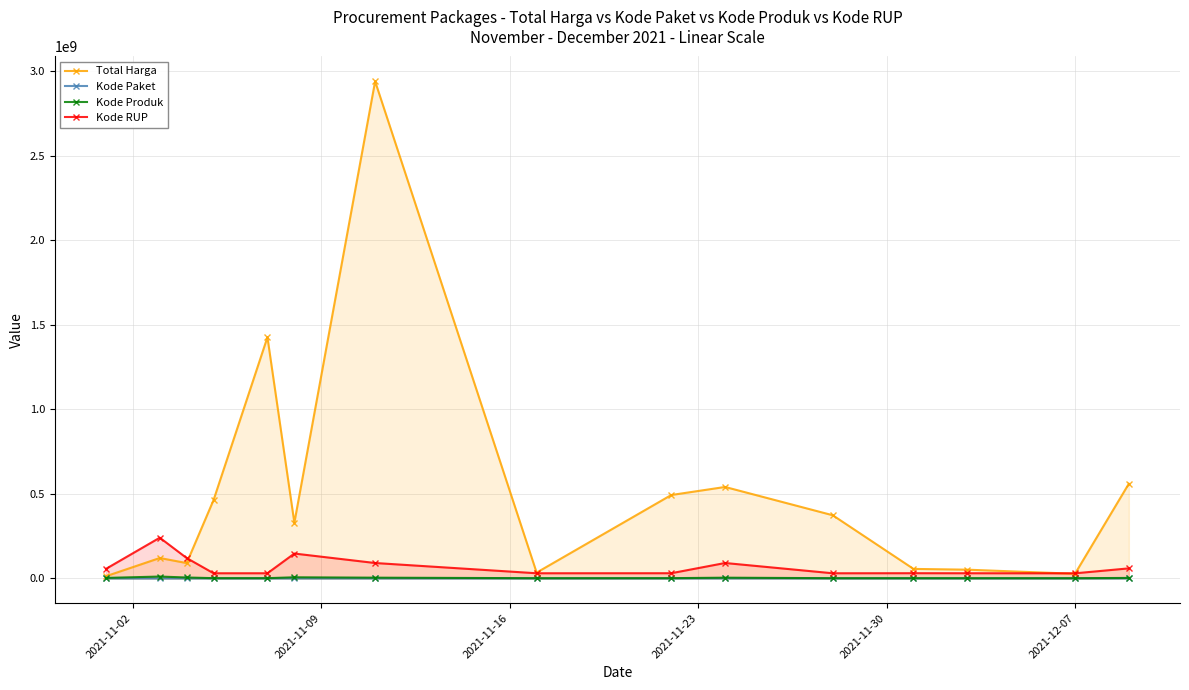

True or false: Total Harga has more than 0 interior local peaks.

True